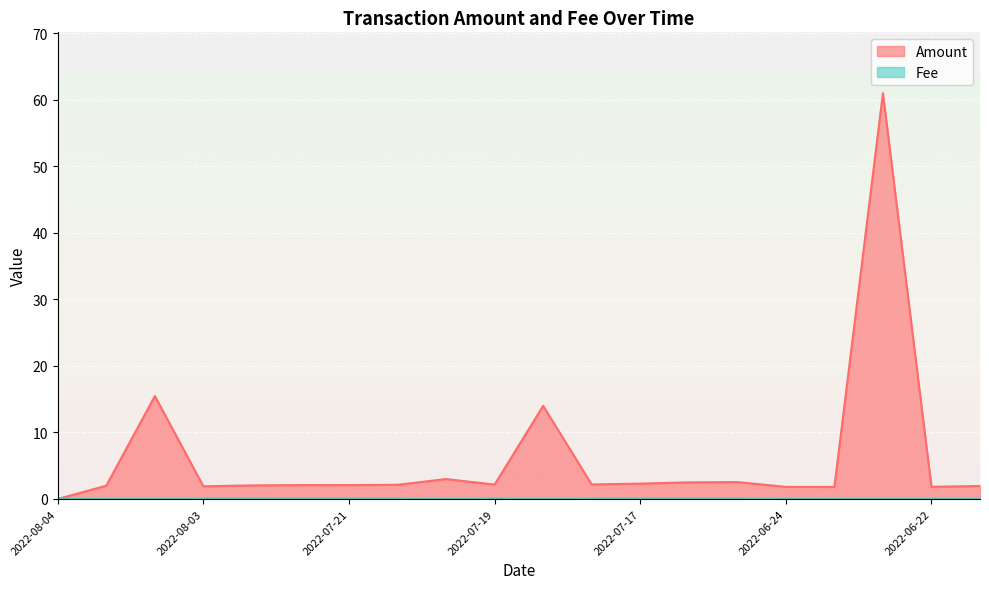

True or false: Amount and Fee cross at least once.

True